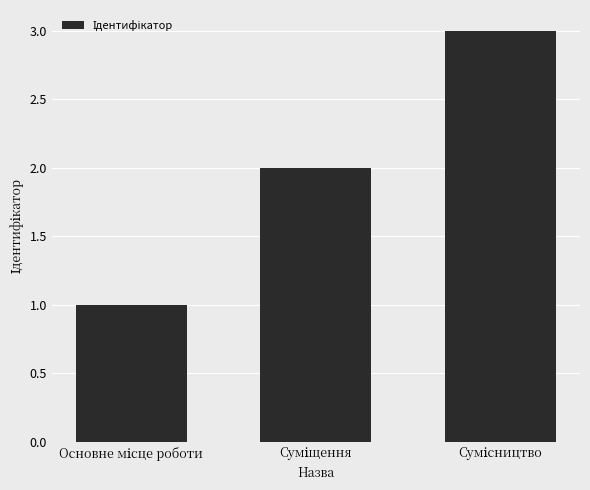

What is the greatest value displayed?

3